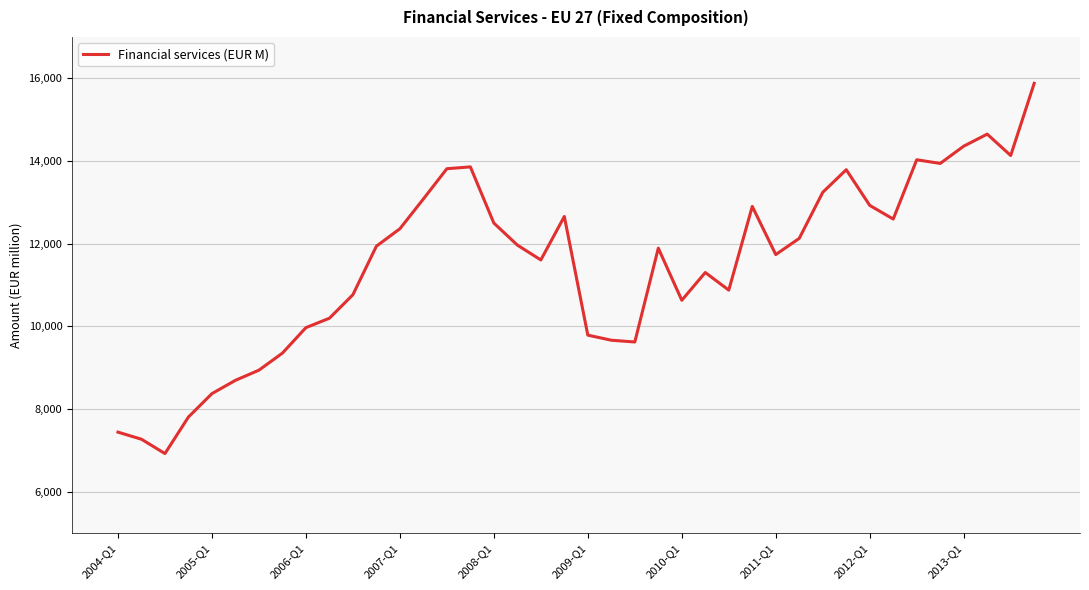

What is the difference between the maximum and minimum values?

8958.0